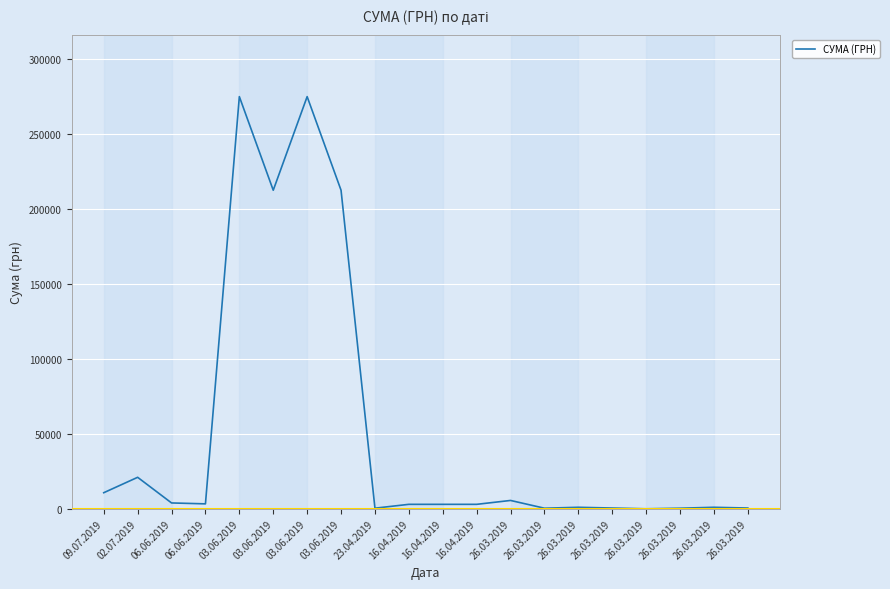

What value does the data have at 26.03.2019?

1024.5